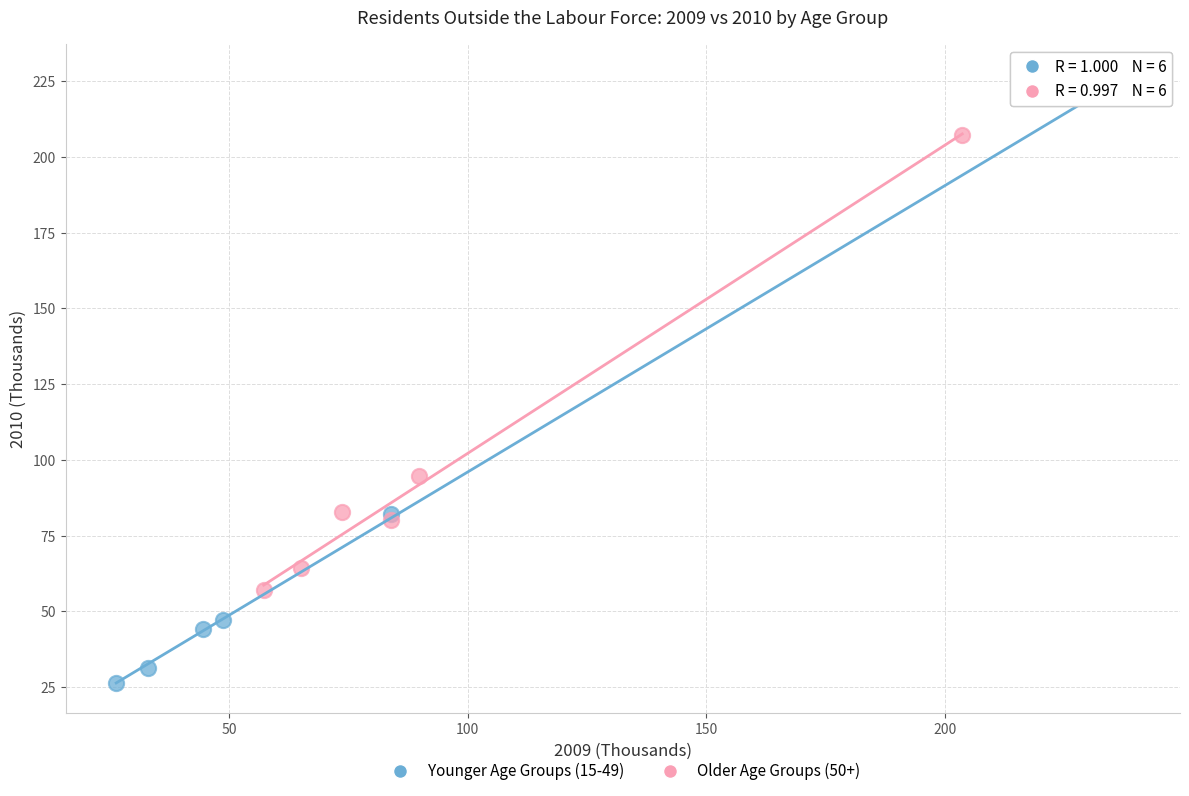

Which series reaches the maximum Y coordinate?

Younger Age Groups (15-49)